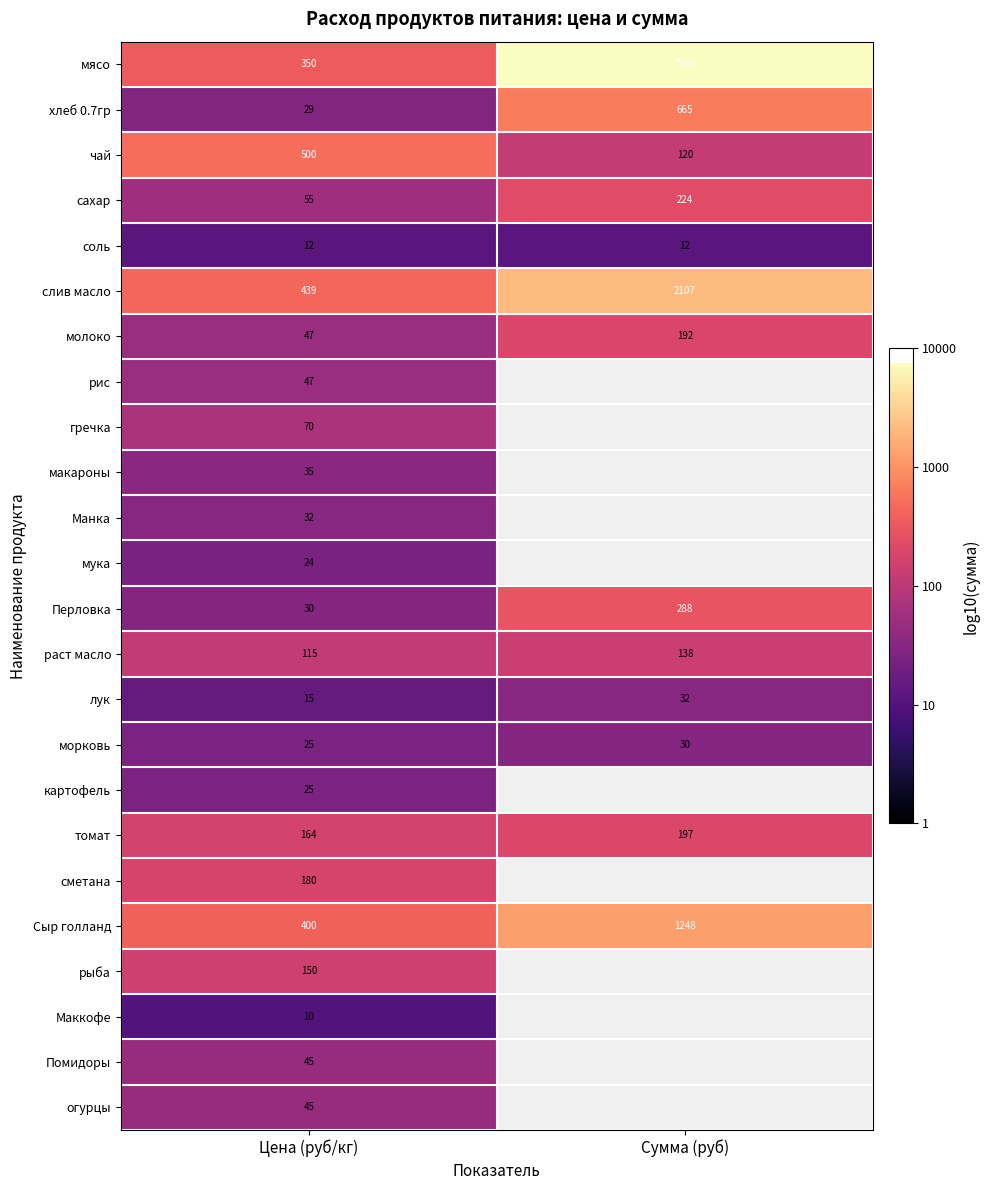

List the labels in order of Сыр голланд value, largest first.

Сумма (руб), Цена (руб/кг)